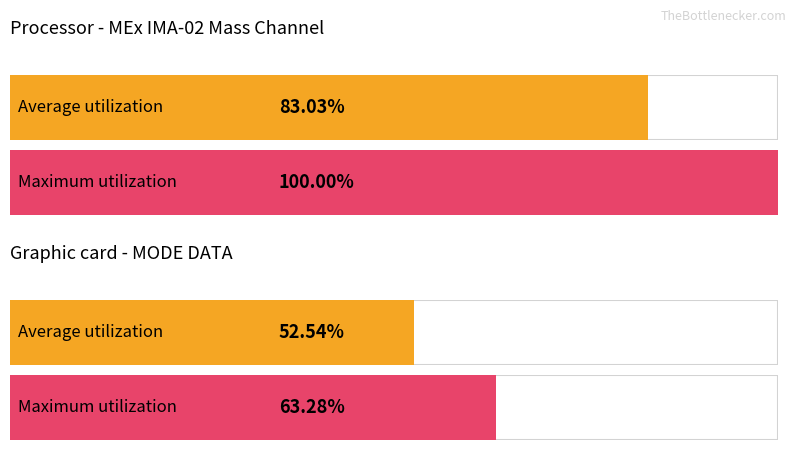

How many values in Maximum utilization are above zero?

2